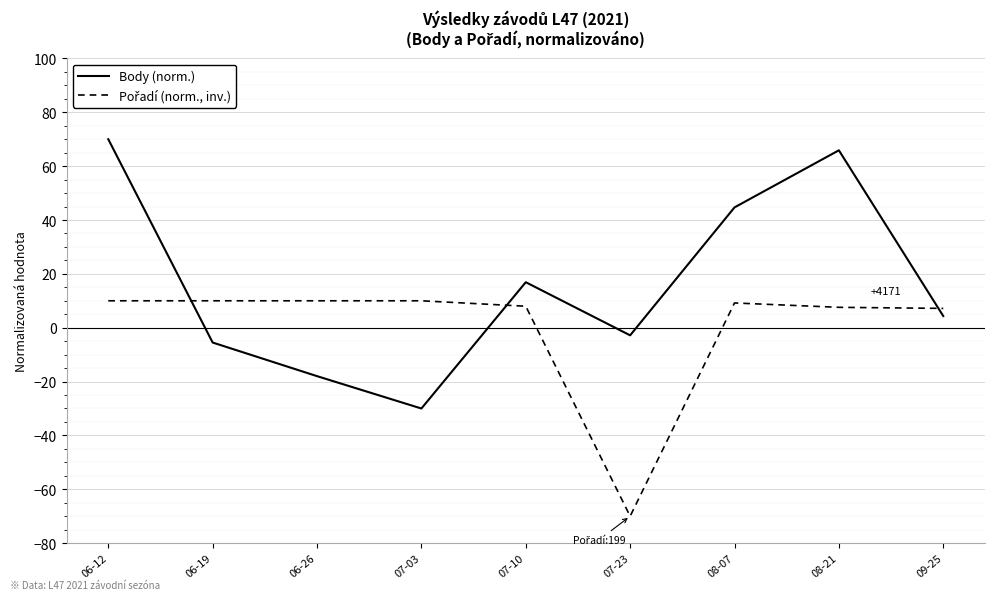

What is the total value across all series at 08-21?

73.5